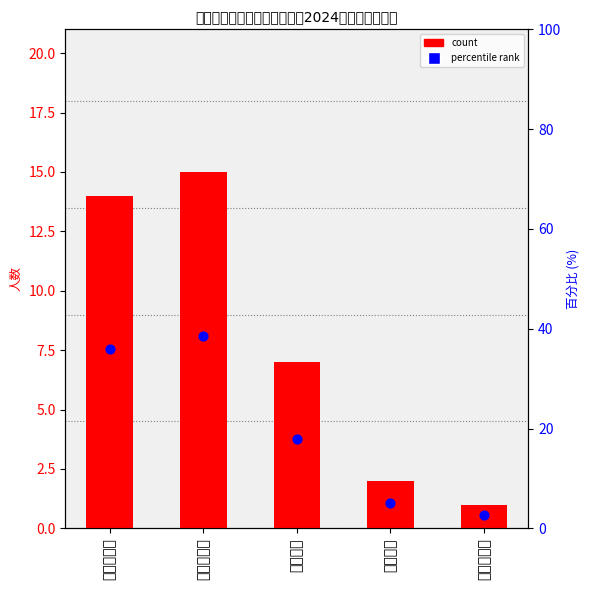

Which series has the widest spread of Y values?

percentile rank